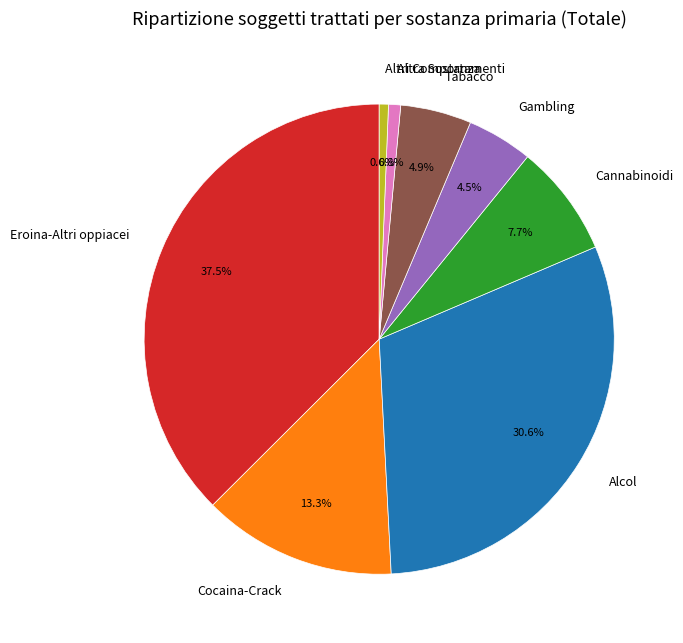

Is there a majority slice in this chart?

No